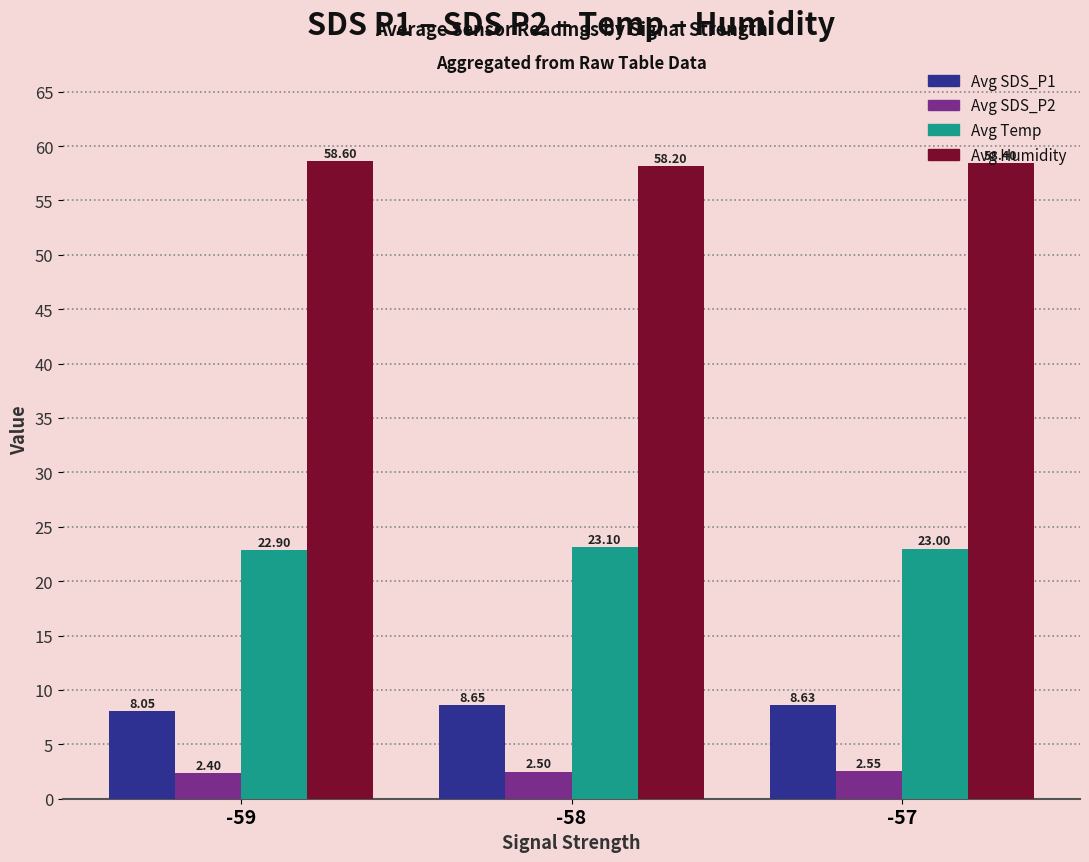

How many data points does each series have?

3